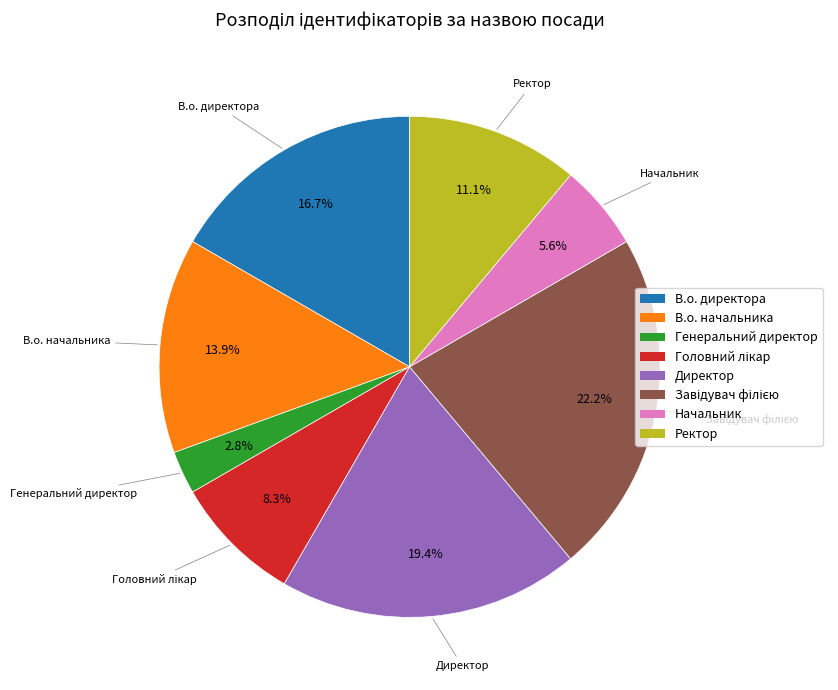

Does Генеральний директор account for over 50% of the chart?

No